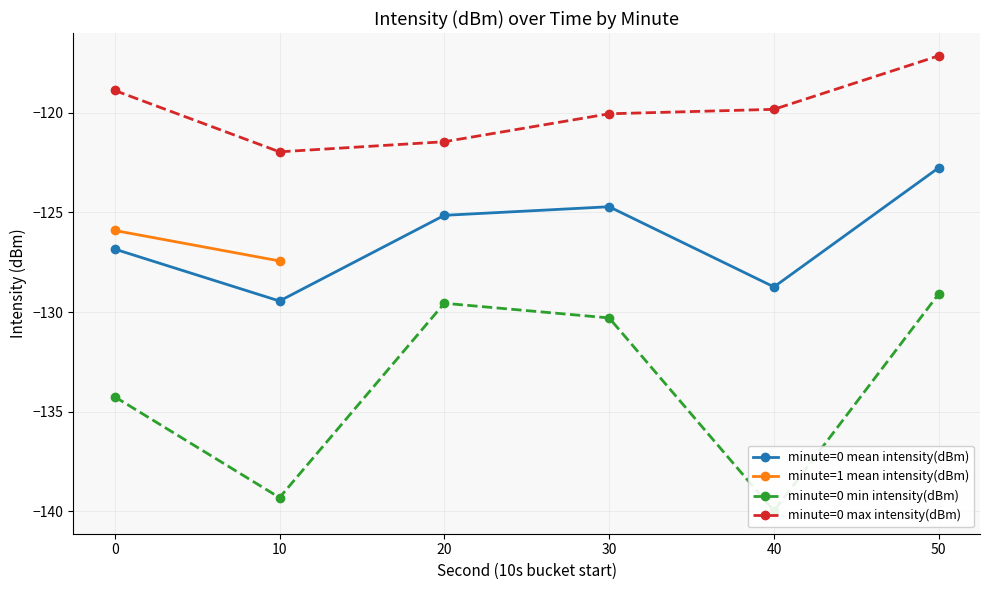

Which series has the largest total across all categories?

minute=0 max intensity(dBm)